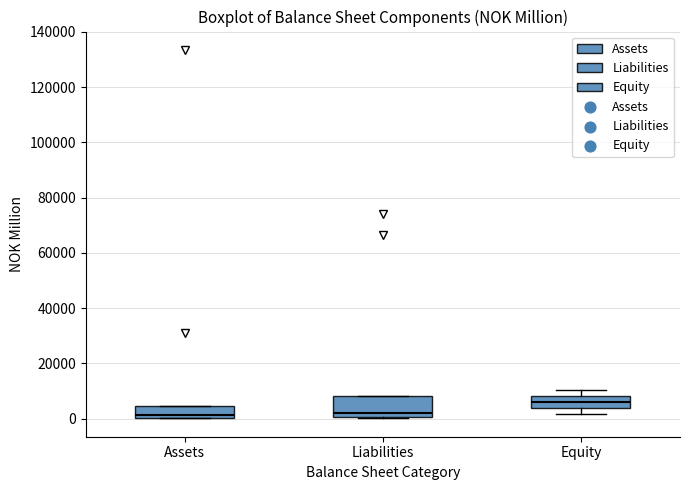

Reading left to right, read every box against the y-axis: the position of its median line, the range the box covers, and the ends of its whiskers. The values are not printed on the chart, so give them approximately, as read against the axis.

Assets: median 2000, box 0 to 4000, whiskers 0 to 4000
Liabilities: median 2000, box 0 to 8000, whiskers 0 to 8000
Equity: median 6000, box 4000 to 8000, whiskers 2000 to 10000